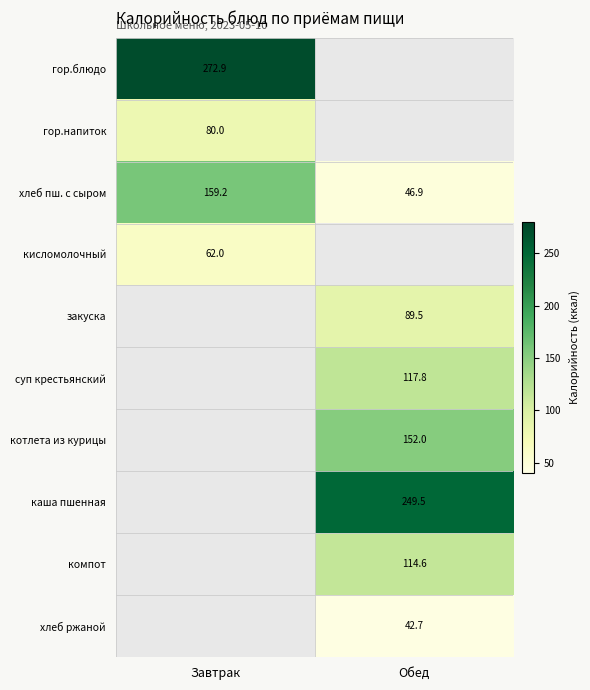

Which category has the highest value in the хлеб пш. с сыром series?

Завтрак